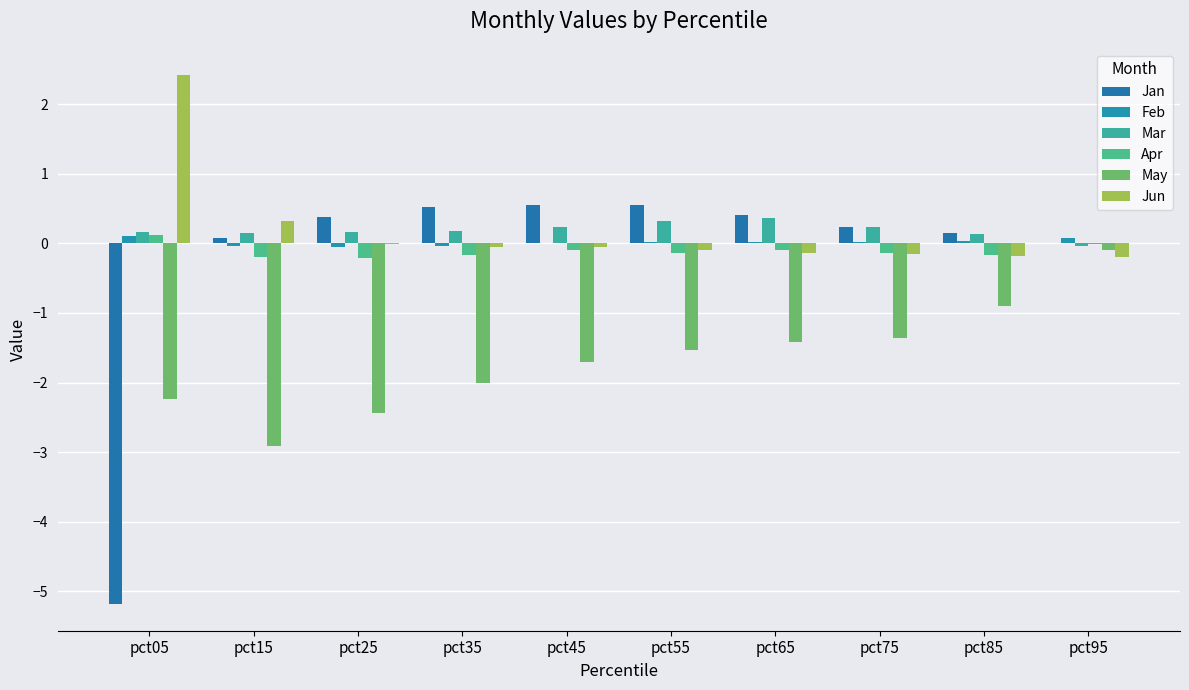

At how many categories does at least one series exceed -2?

10